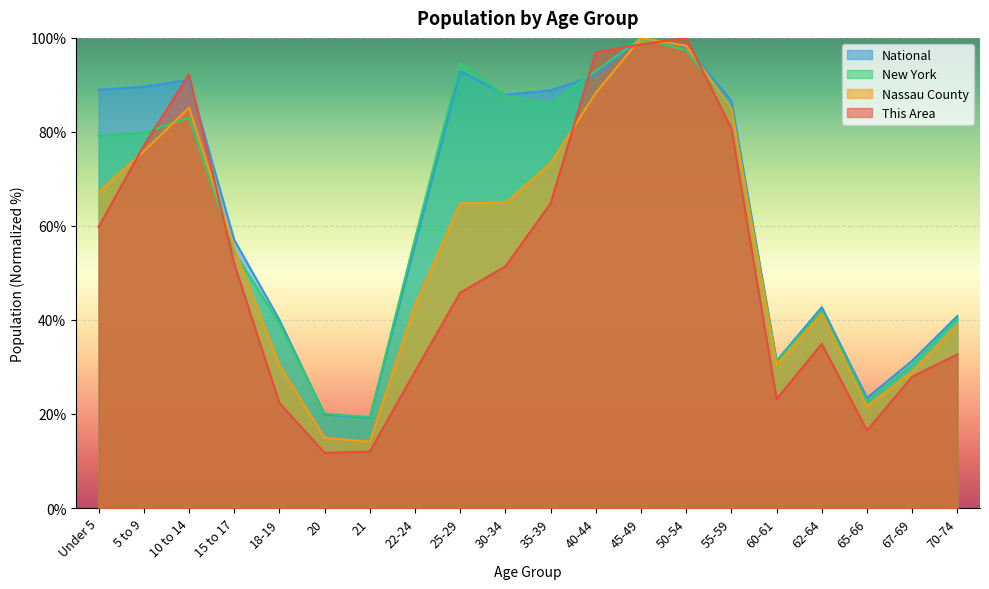

Where is New York nearest to the value 59?

22-24